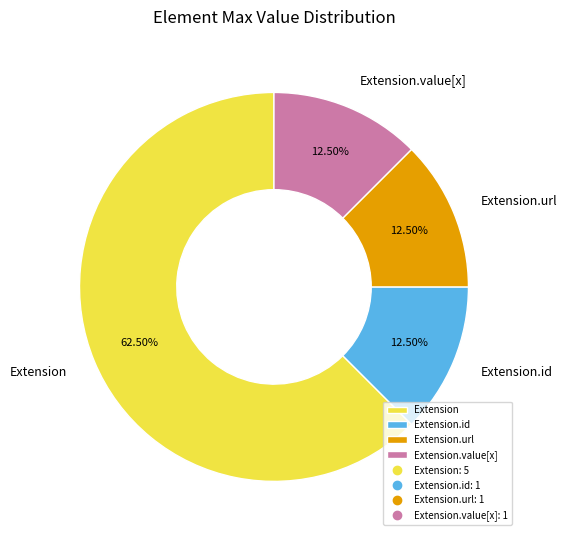

Which category accounts for the majority?

Extension